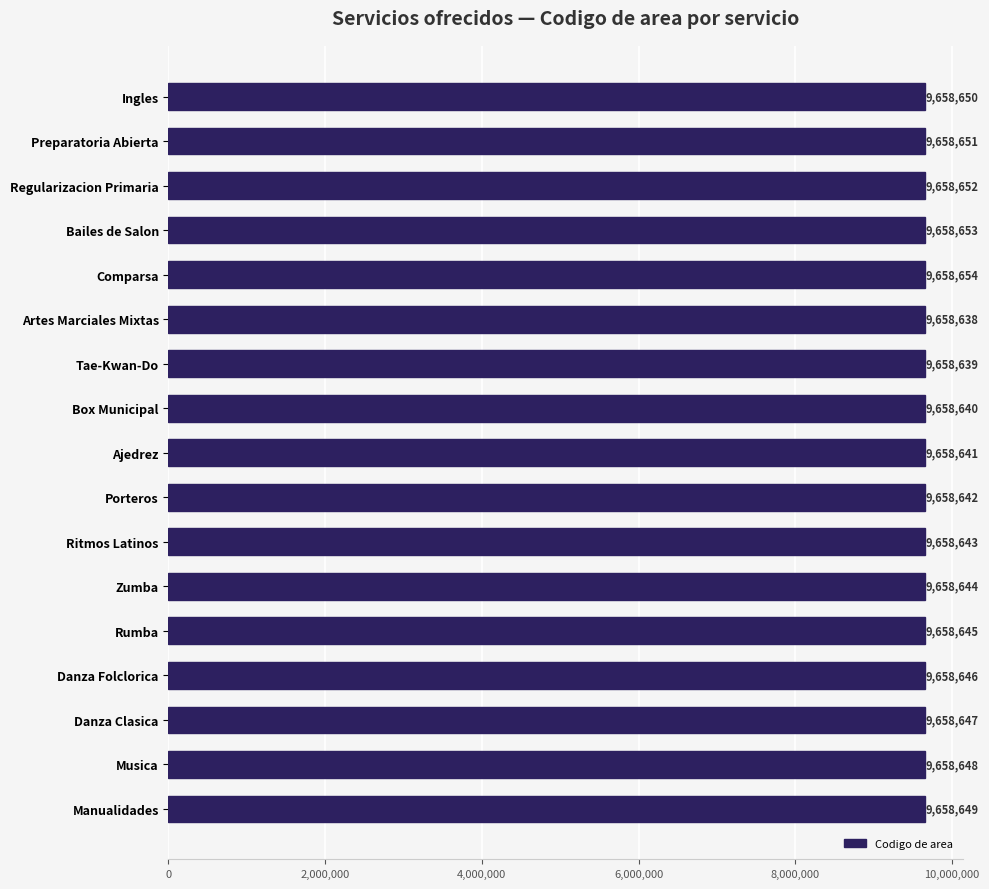

What is the difference between the second highest and second lowest values?

14